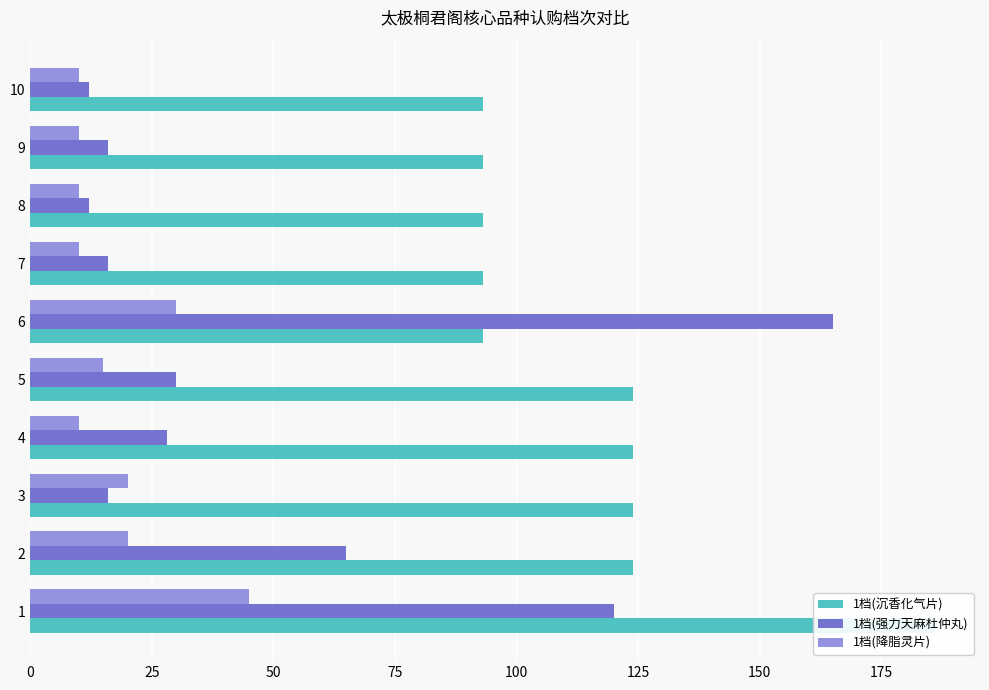

Reading left to right, what are all the values shown in this chart?

1档(沉香化气片): 186	124	124	124	124	93	93	93	93	93
1档(强力天麻杜仲丸): 120	65	16	28	30	165	16	12	16	12
1档(降脂灵片): 45	20	20	10	15	30	10	10	10	10